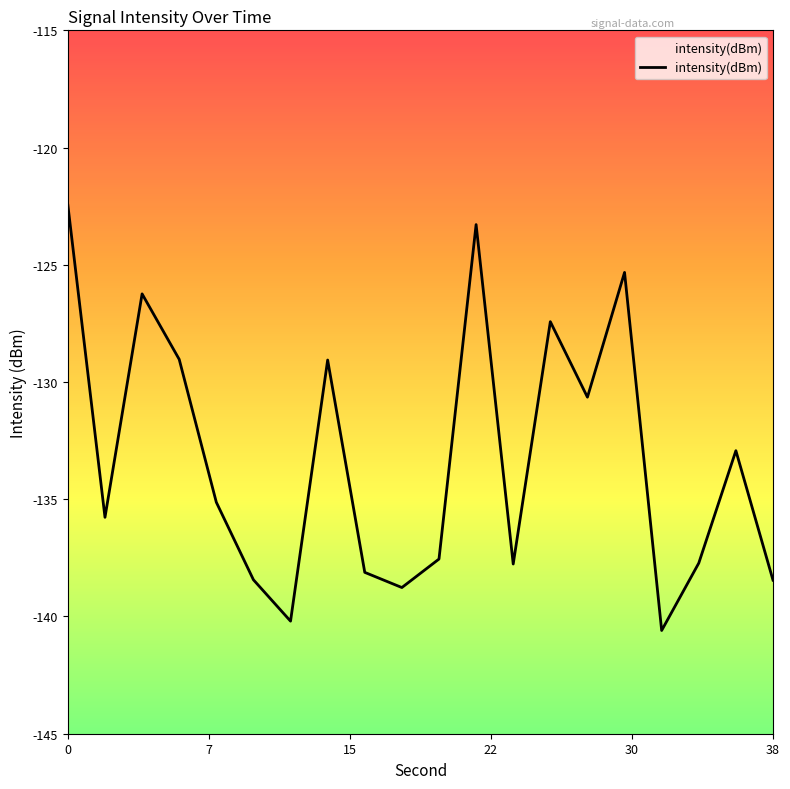

How many lines are shown in the chart?

1